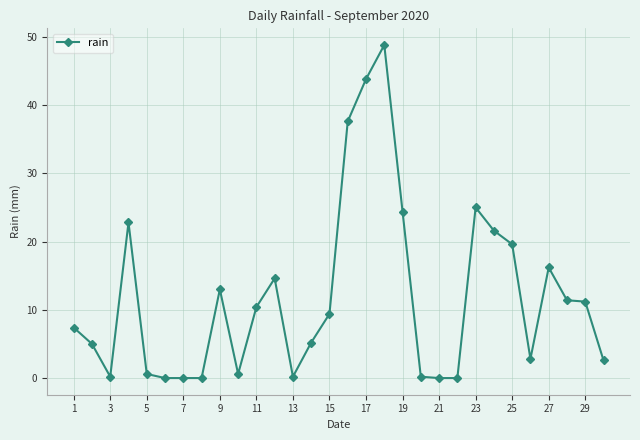

What is the value of the 11th point from the left?

10.4